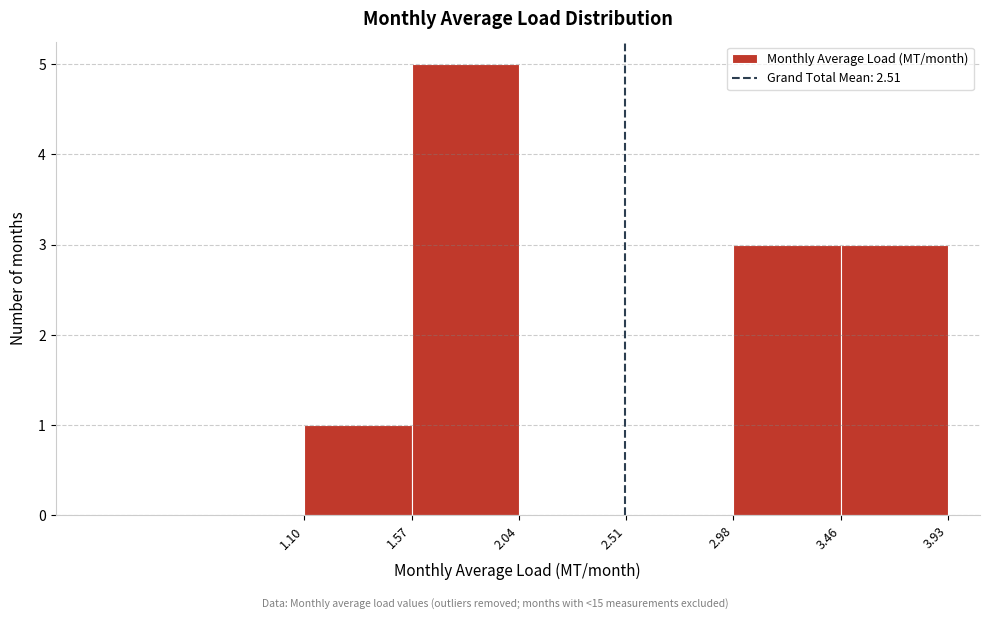

How tall is the bar that spans 2.98 to 3.46 on the x-axis? The values are not printed on the chart, so give them approximately, as read against the axis.

3